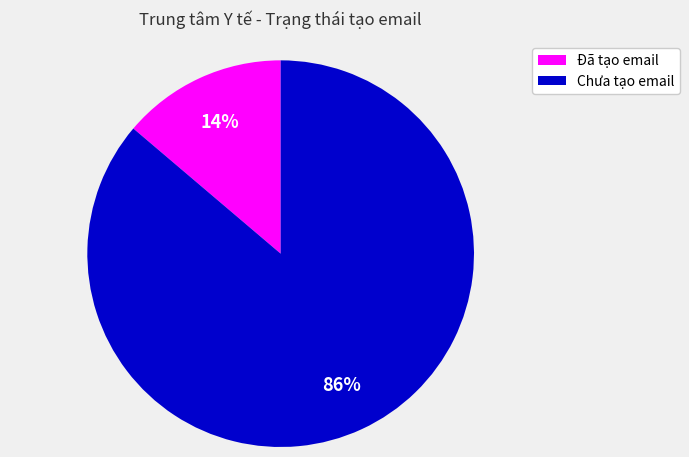

What is the smallest slice in the pie chart?

Đã tạo email